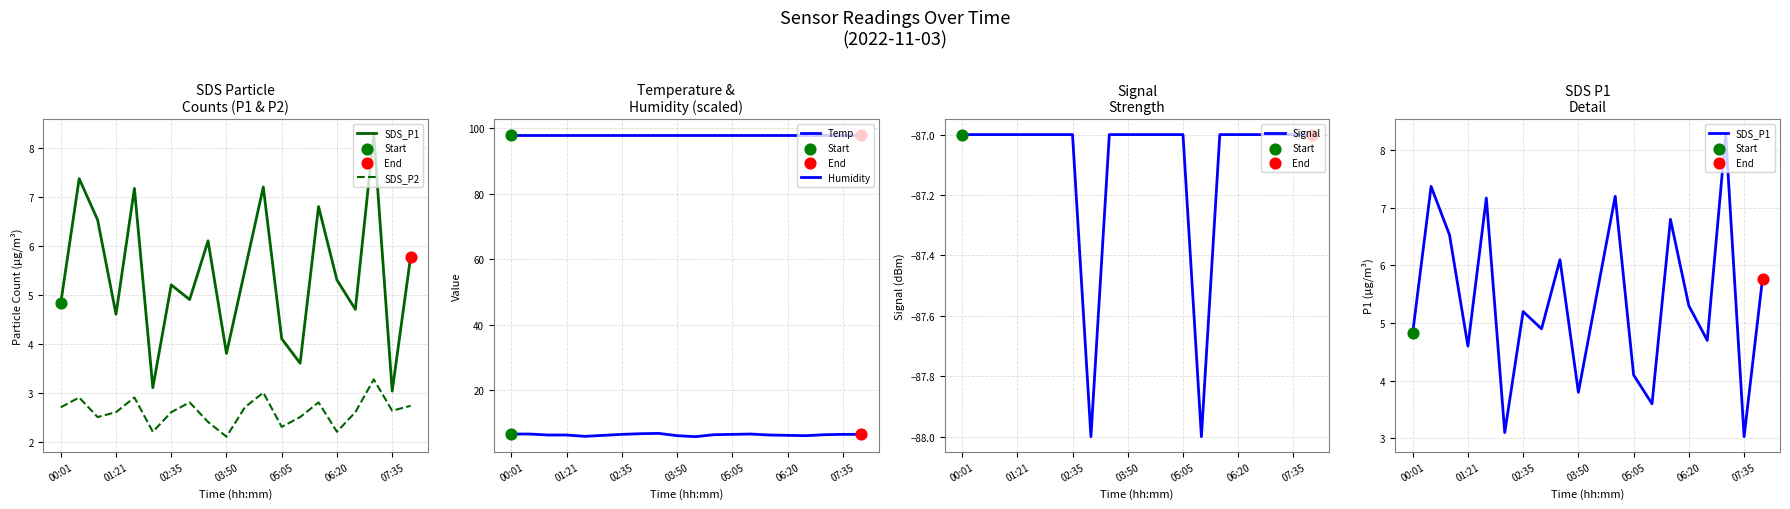

At how many categories does at least one series exceed -32?

20